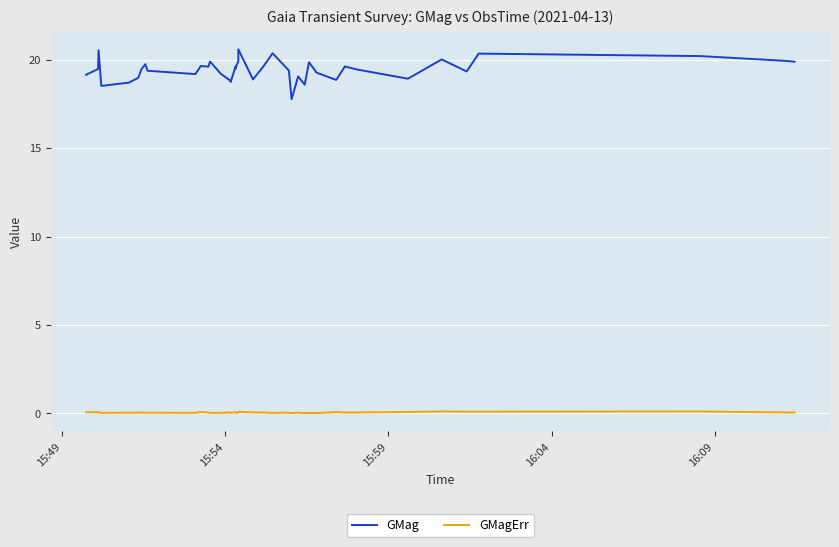

What are all the series names shown in the legend?

GMag, GMagErr